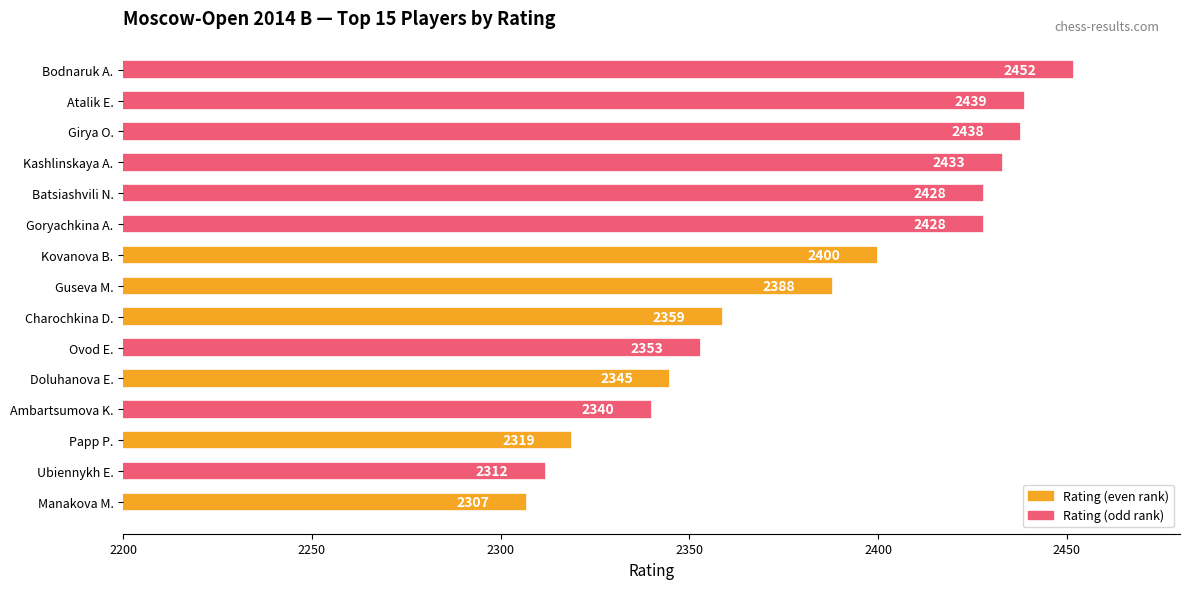

What position from the top is Kovanova B.?

7